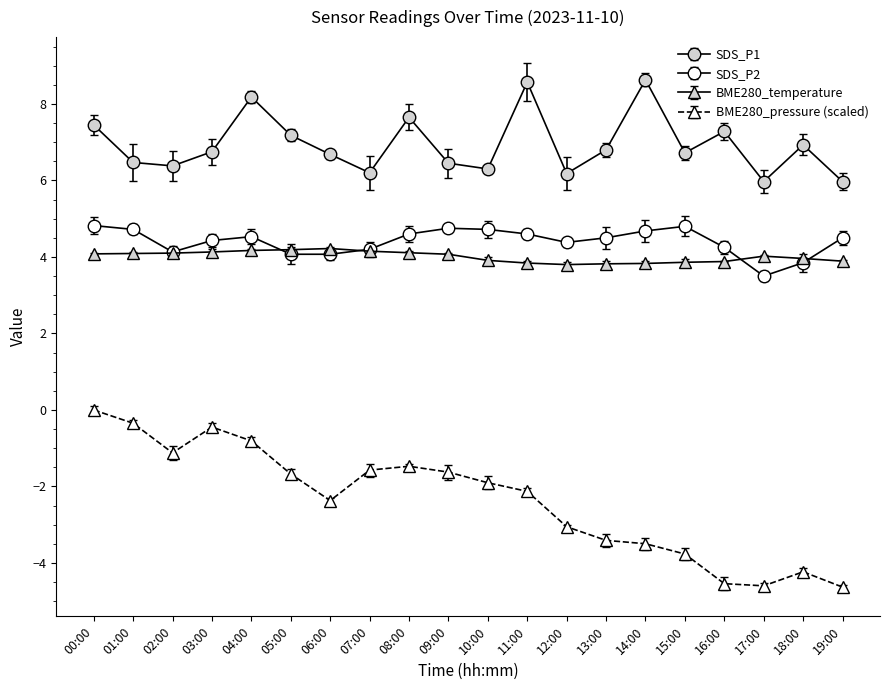

Which series has the largest range (max minus min)?

BME280_pressure_norm